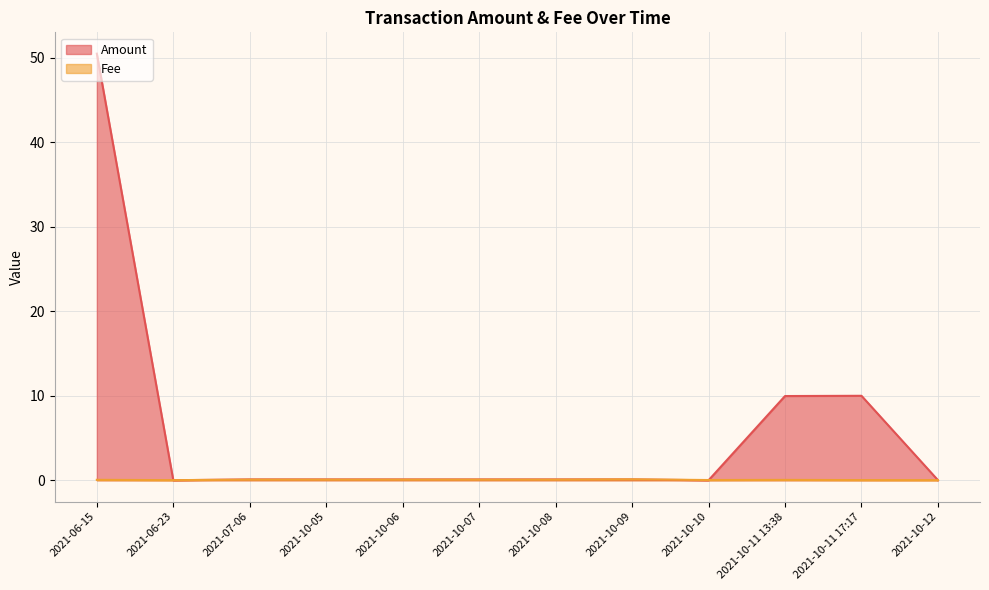

What is the label of the 6th point from the left?

2021-10-07